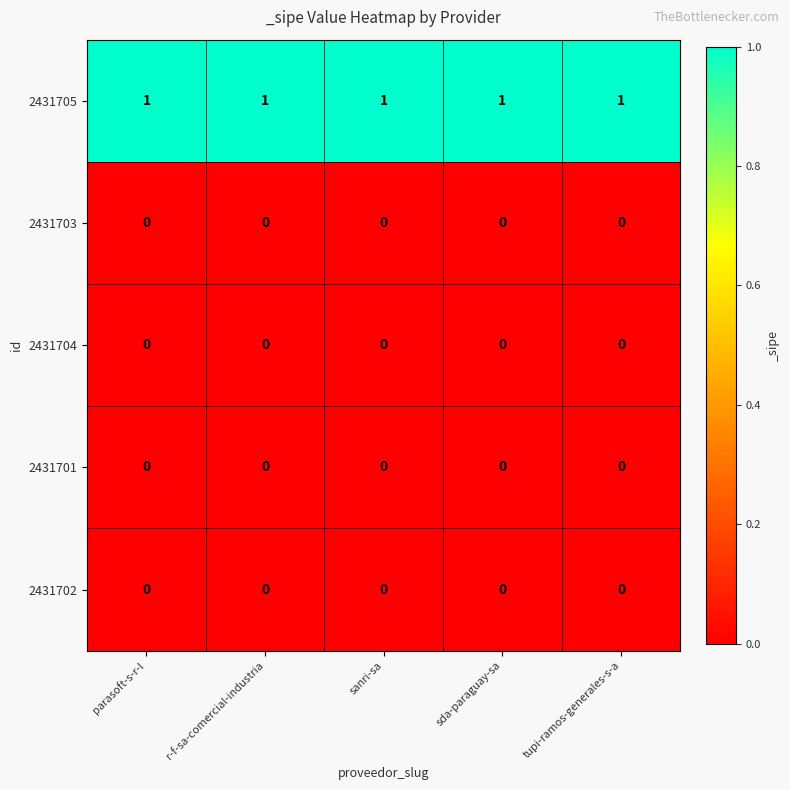

The value of 2431703 at sanri-sa is 0. True or false?

True